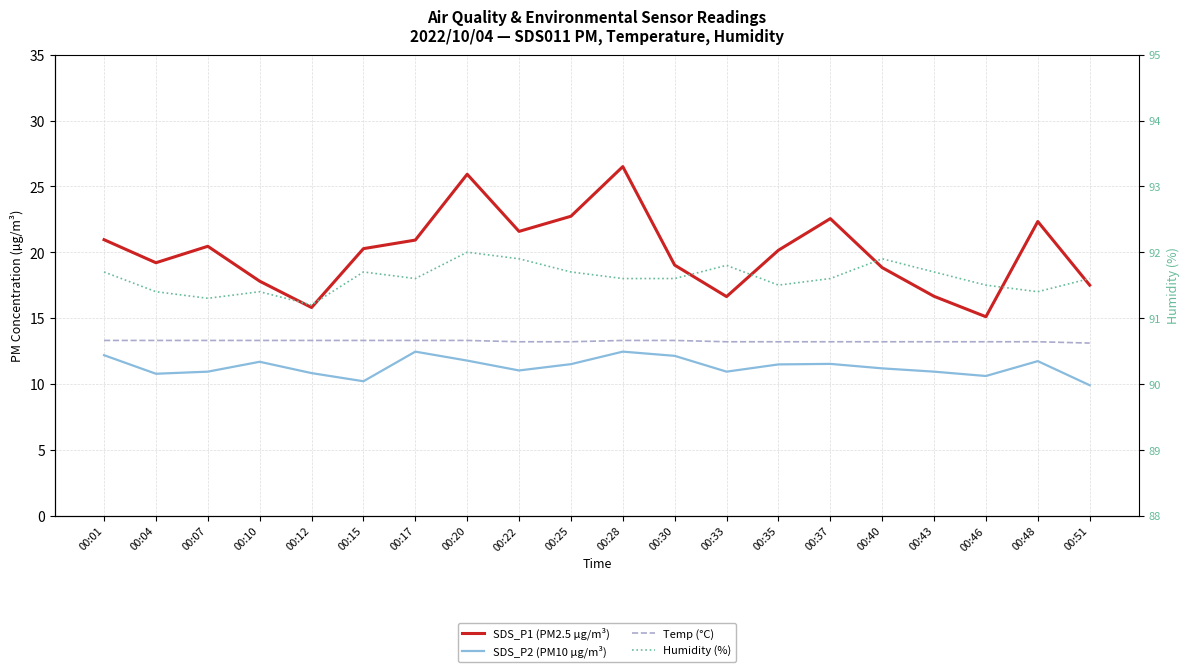

What is the sum of the SDS_P2 (PM10 µg/m³) values at 00:20 and 00:30?

23.9